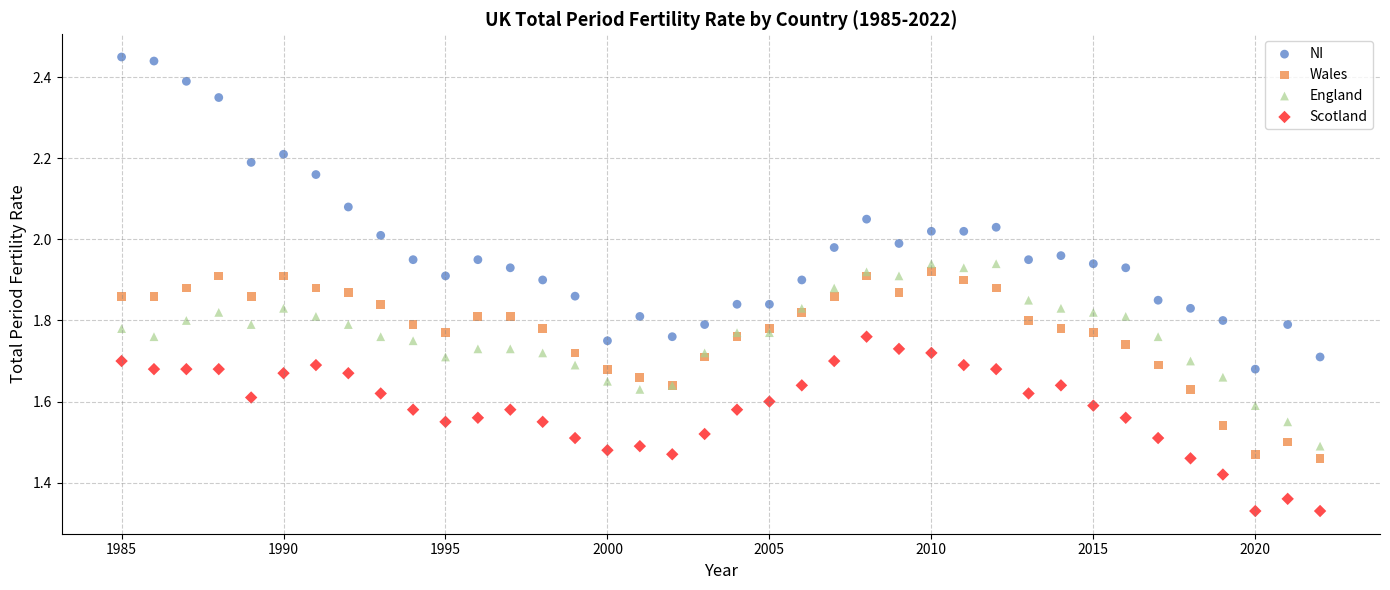

Which series contains the lowest Y value?

Scotland